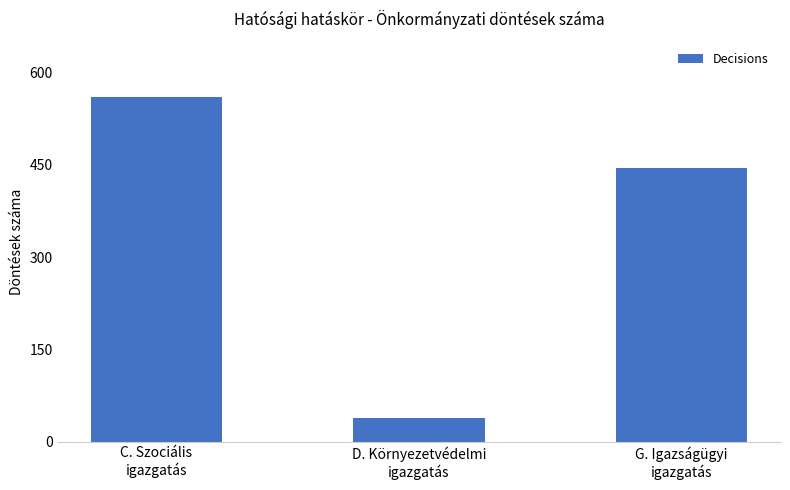

List the labels in order of value, largest first.

C. Szociális
igazgatás, G. Igazságügyi
igazgatás, D. Környezetvédelmi
igazgatás